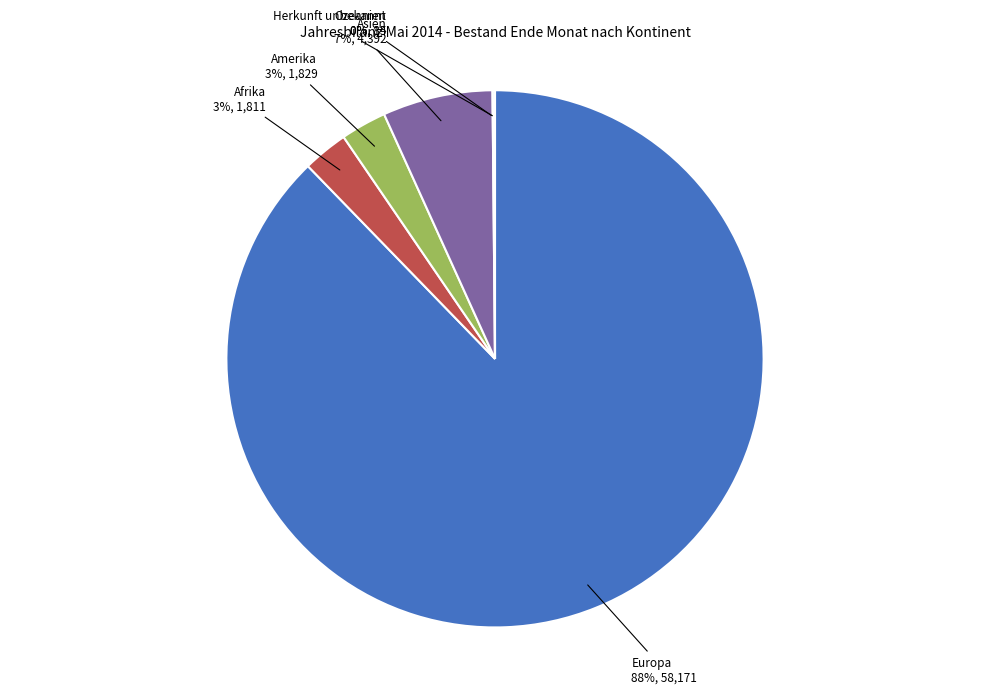

Do Afrika and Europa together represent more than half of the pie?

Yes